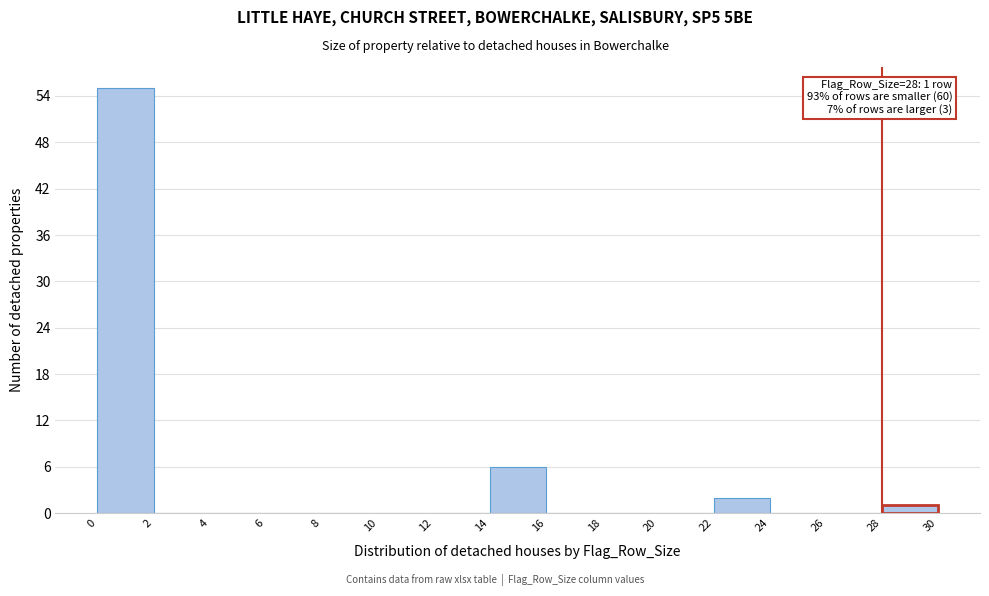

Over which range of the x-axis is the bar tallest?

0 to 2